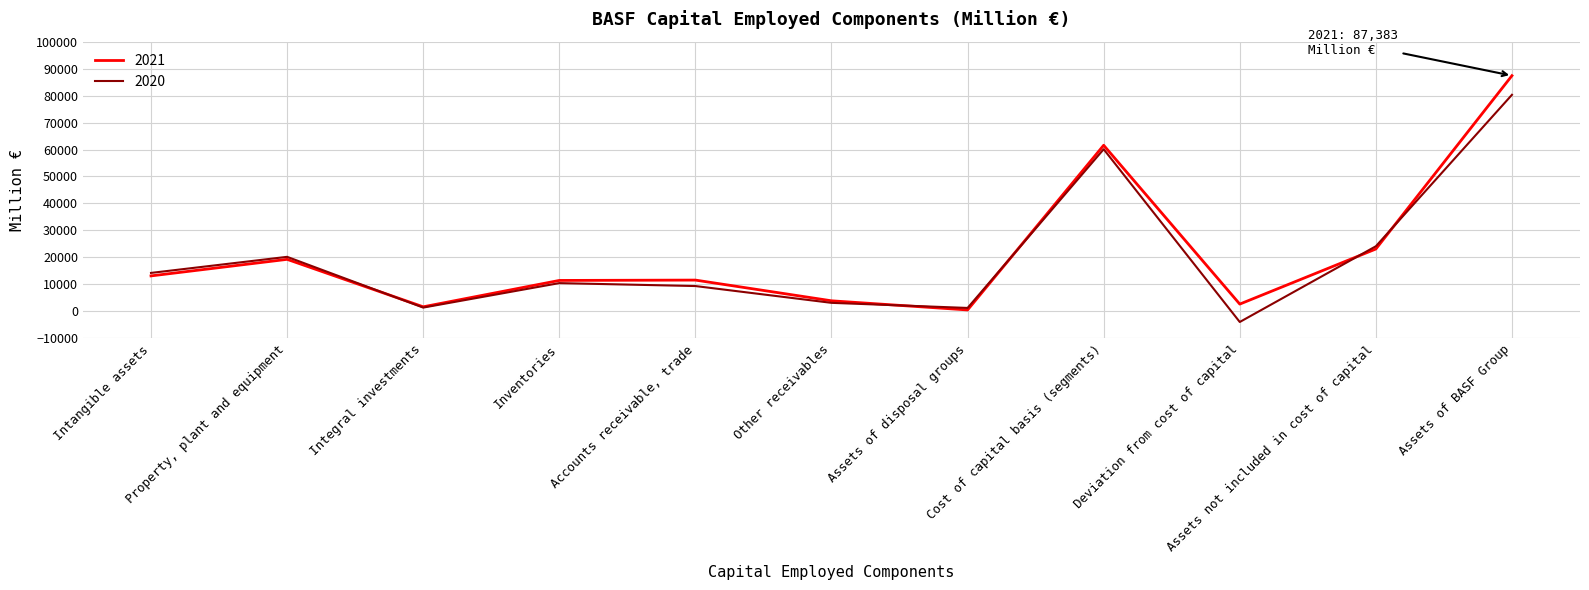

Which series has the largest total across all categories?

2021